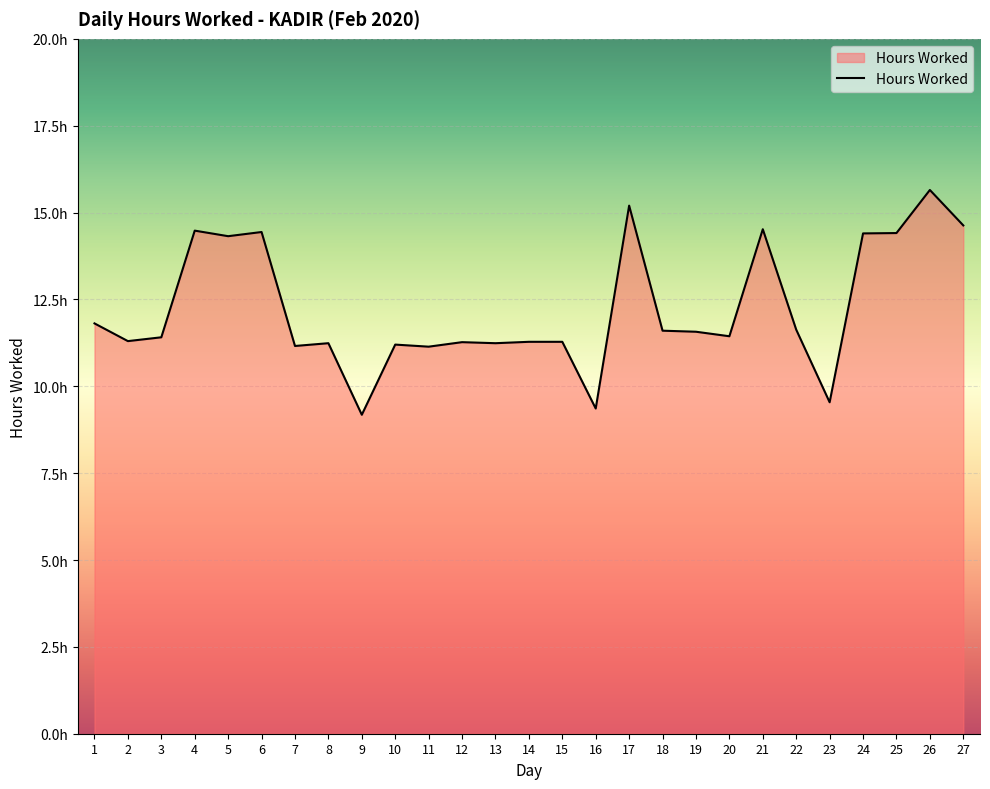

What is the difference between the maximum and minimum values?

6.5